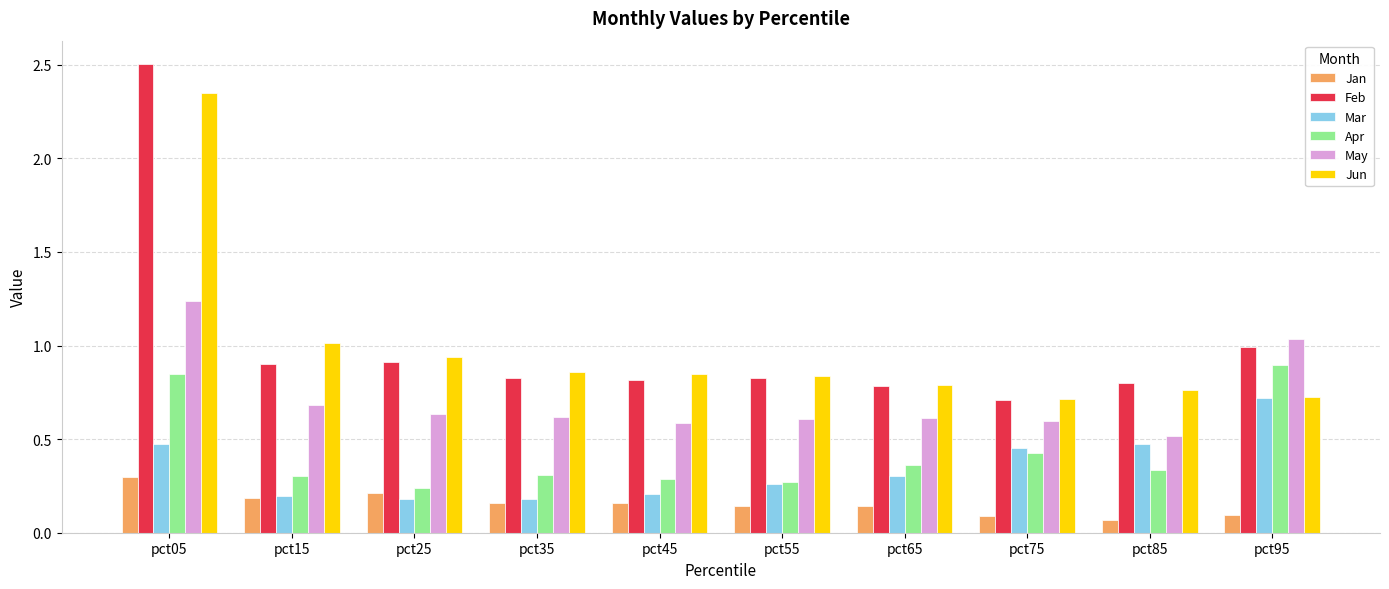

The value of Jan at pct75 is 0.1. True or false?

True